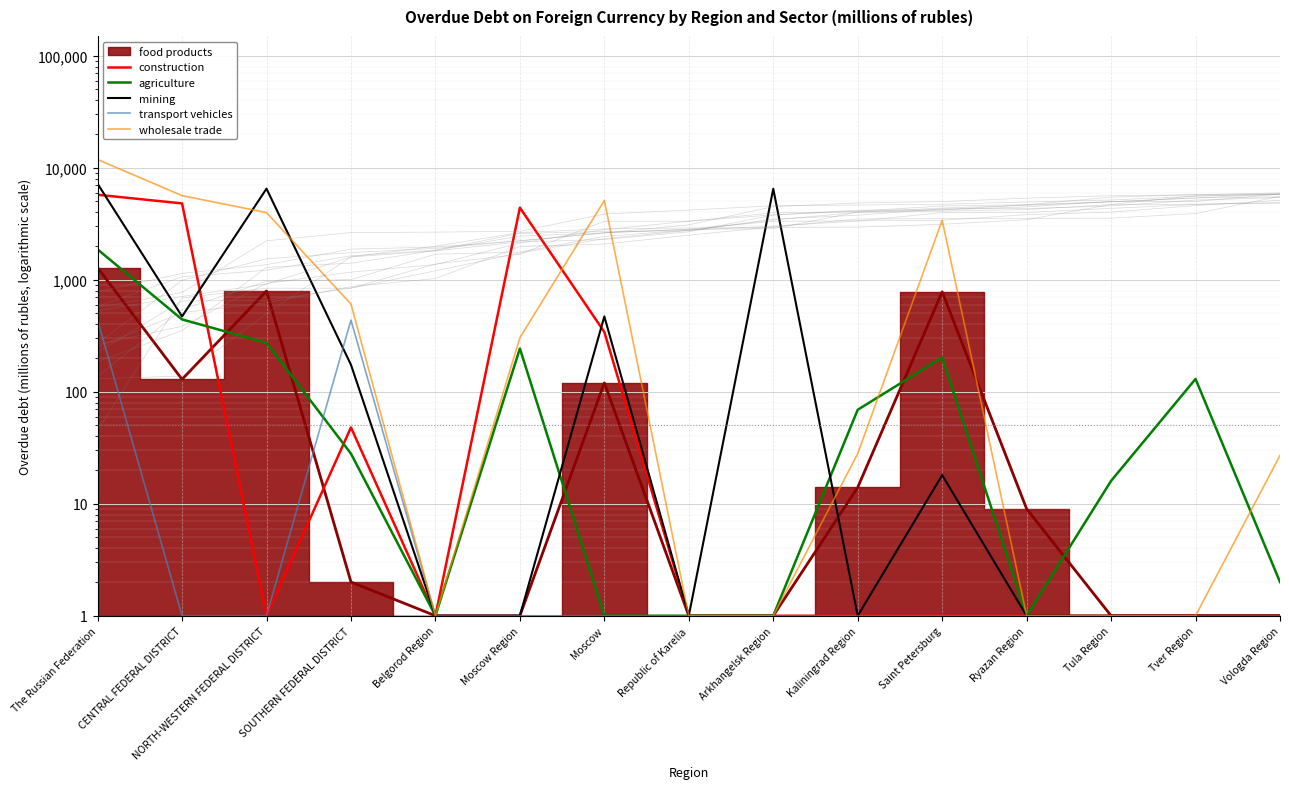

What is the difference between the transport vehicles values at The Russian Federation and Republic of Karelia?

435